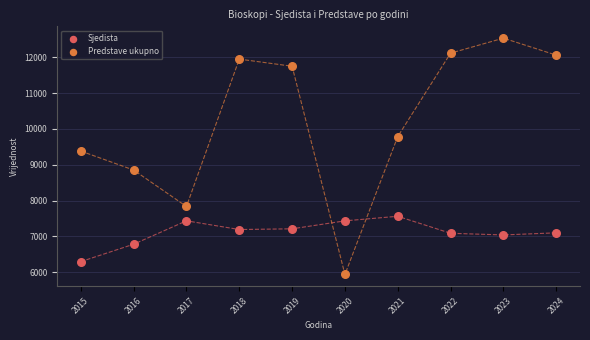

Which series contains the lowest Y value?

Predstave ukupno